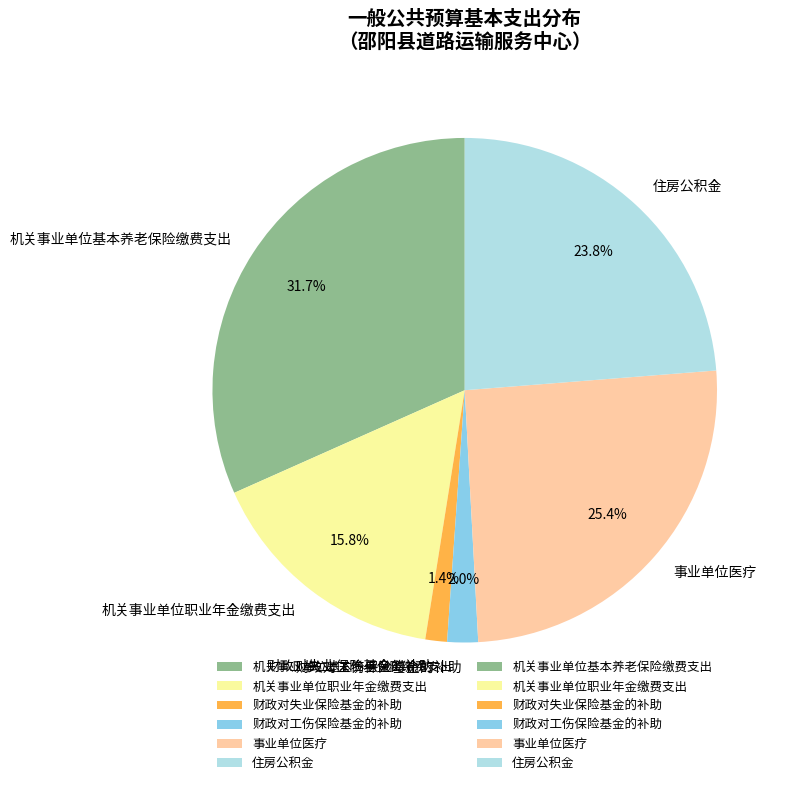

Which slice is the largest?

机关事业单位基本养老保险缴费支出